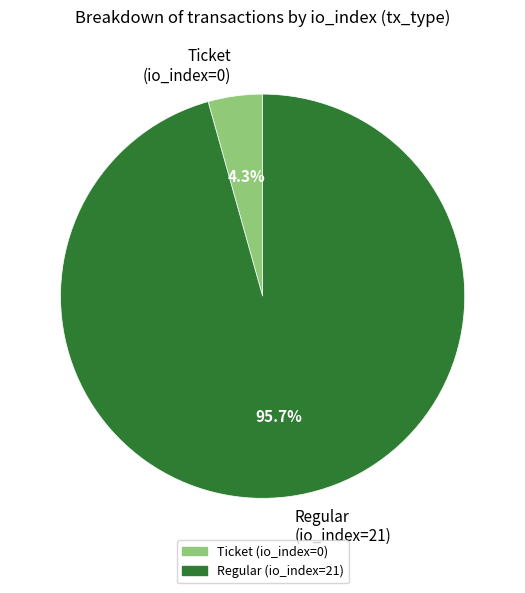

Which slice is the smallest?

Ticket (io_index=0)